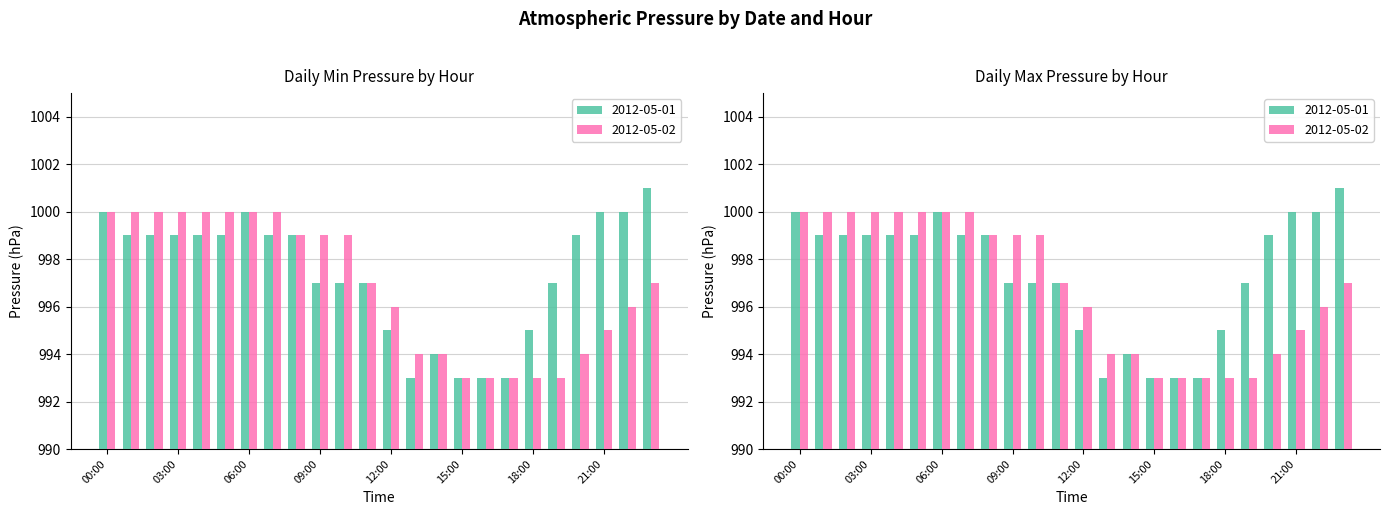

True or false: 2012-05-02 has a value of 237 at 03:00.

False